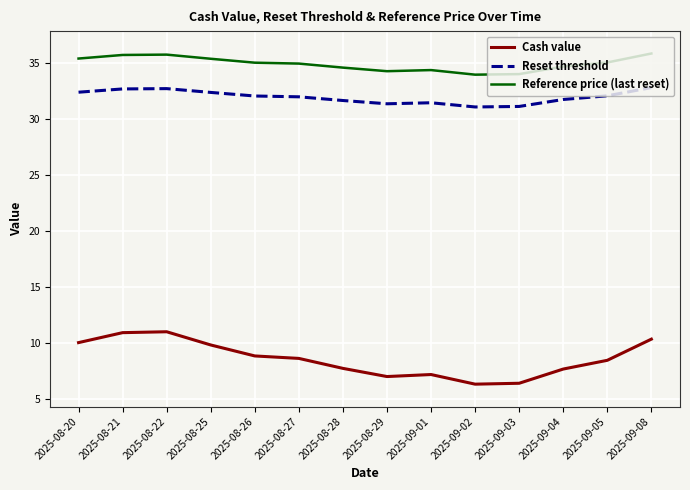

What is the spread (max minus min) of values at 2025-08-20?

25.4